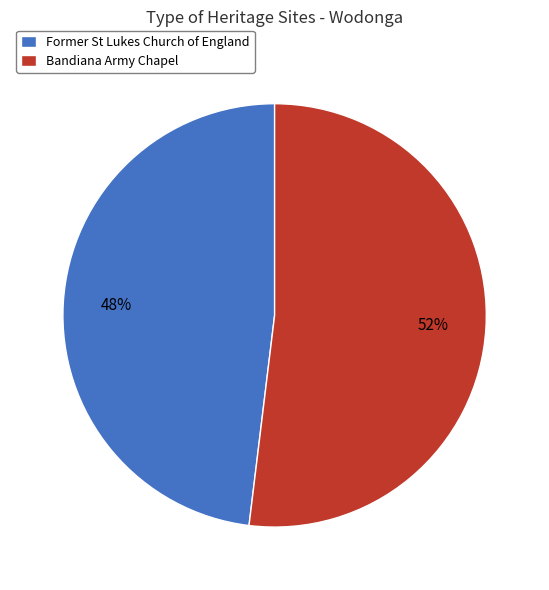

Is the sum of Bandiana Army Chapel and Former St Lukes Church of England greater than half?

Yes